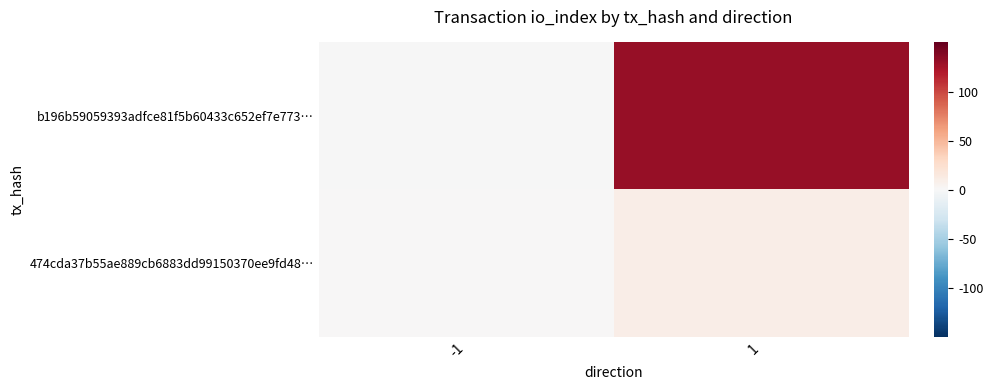

What is the maximum value shown in the chart?

131